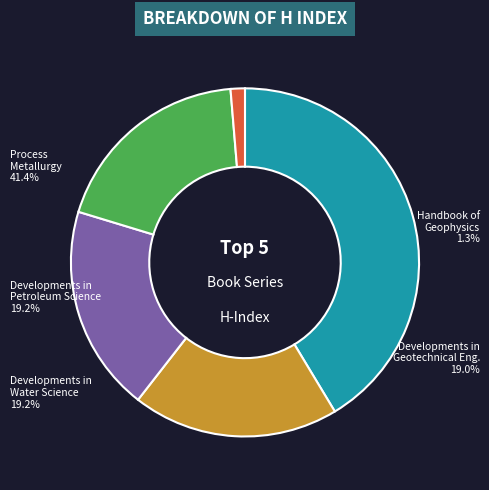

Does Handbook of Geophysics represent more than half of the total?

No